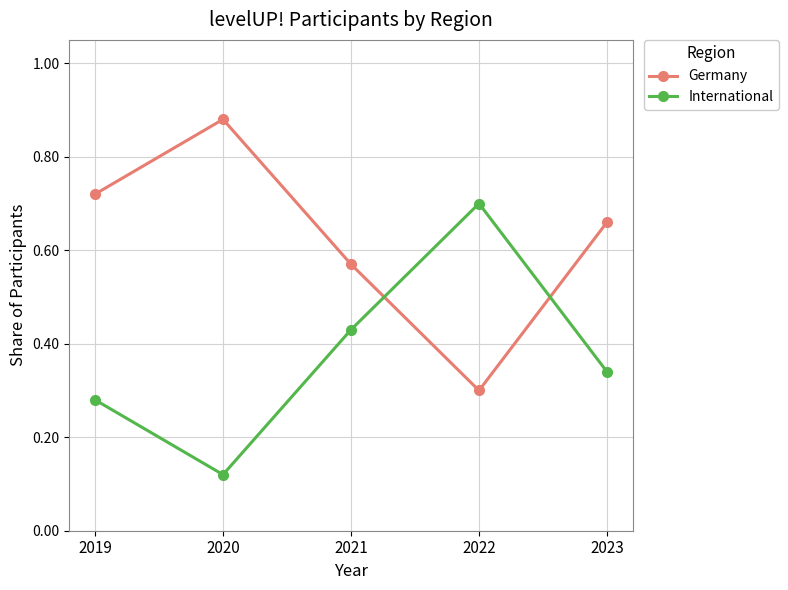

At how many categories does at least one series exceed 0?

5